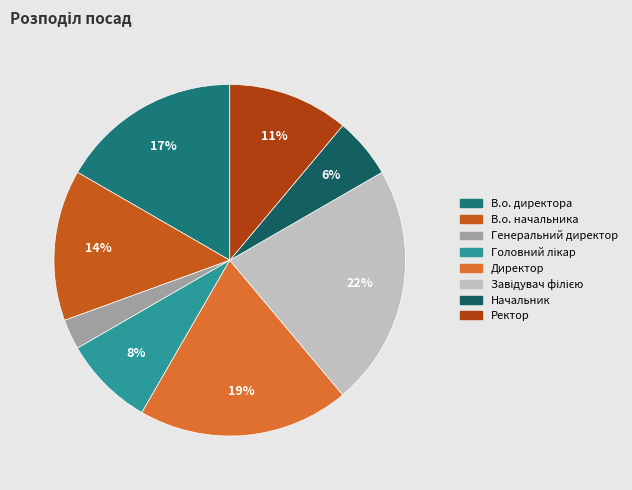

How many slices are in this pie chart?

8